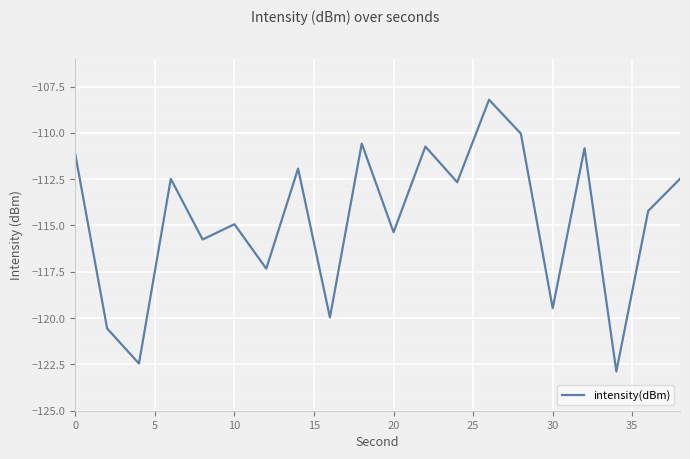

What is the greatest value displayed?

-108.2